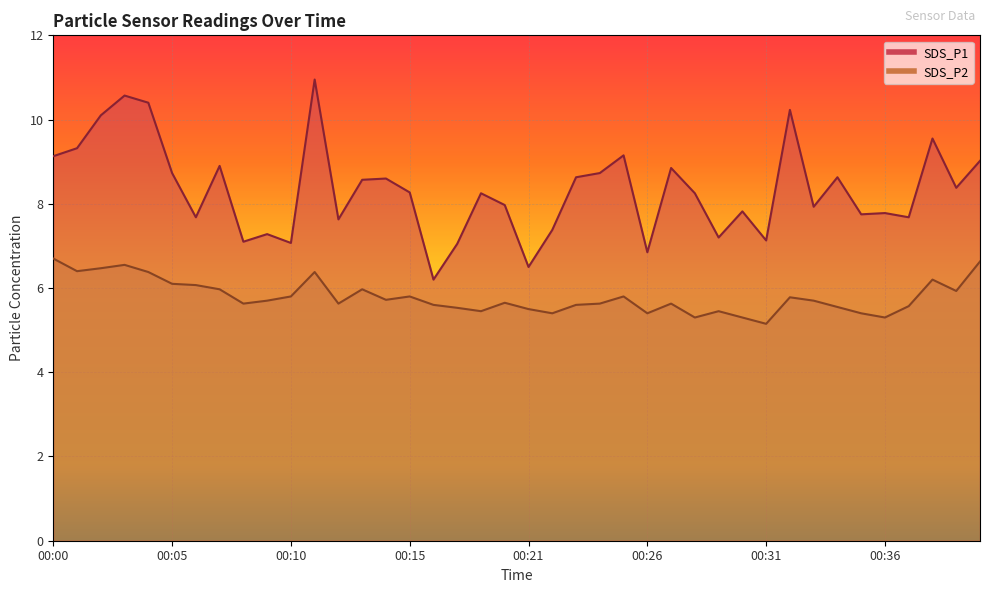

True or false: SDS_P1 and SDS_P2 cross at least once.

False